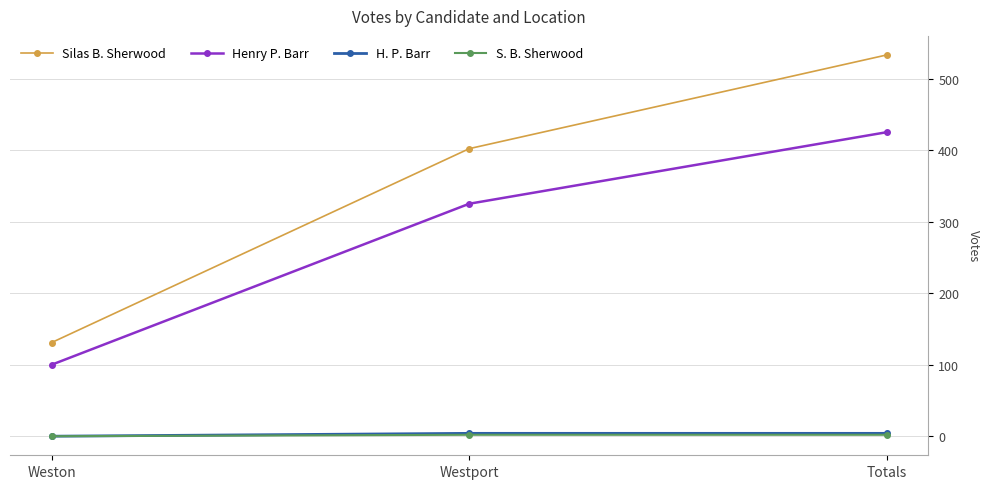

The Henry P. Barr series shows 155 at Weston. True or false?

False